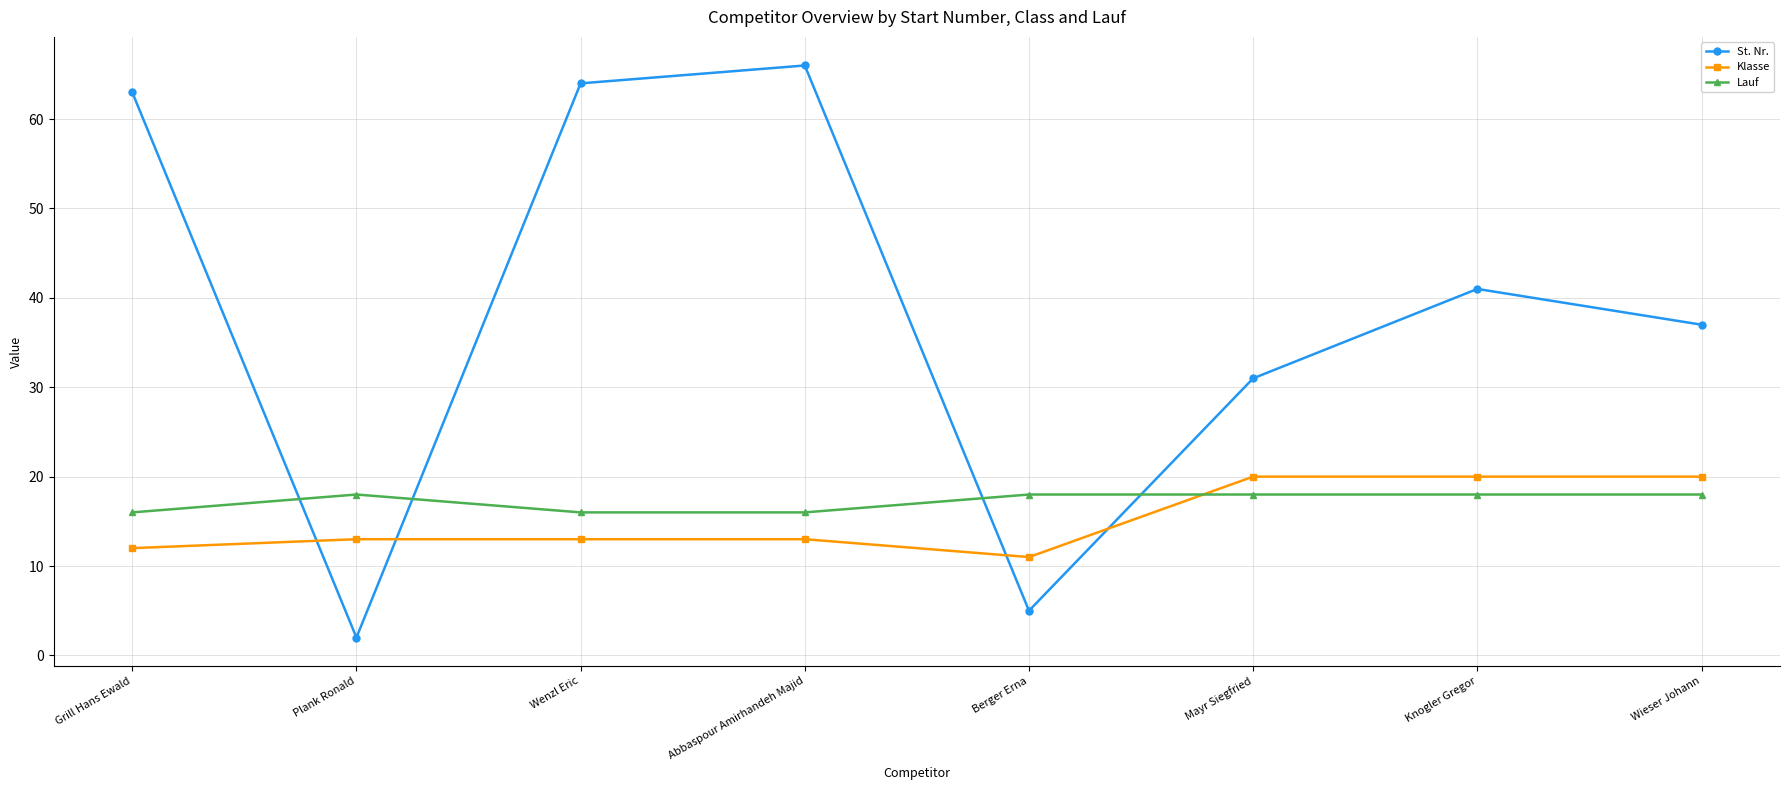

Reading right to left, what are all the values shown in this chart?

St. Nr.: Wieser Johann=37	Knogler Gregor=41	Mayr Siegfried=31	Berger Erna=5	Abbaspour Amirhandeh Majid=66	Wenzl Eric=64	Plank Ronald=2	Grill Hans Ewald=63
Klasse: Wieser Johann=20	Knogler Gregor=20	Mayr Siegfried=20	Berger Erna=11	Abbaspour Amirhandeh Majid=13	Wenzl Eric=13	Plank Ronald=13	Grill Hans Ewald=12
Lauf: Wieser Johann=18	Knogler Gregor=18	Mayr Siegfried=18	Berger Erna=18	Abbaspour Amirhandeh Majid=16	Wenzl Eric=16	Plank Ronald=18	Grill Hans Ewald=16